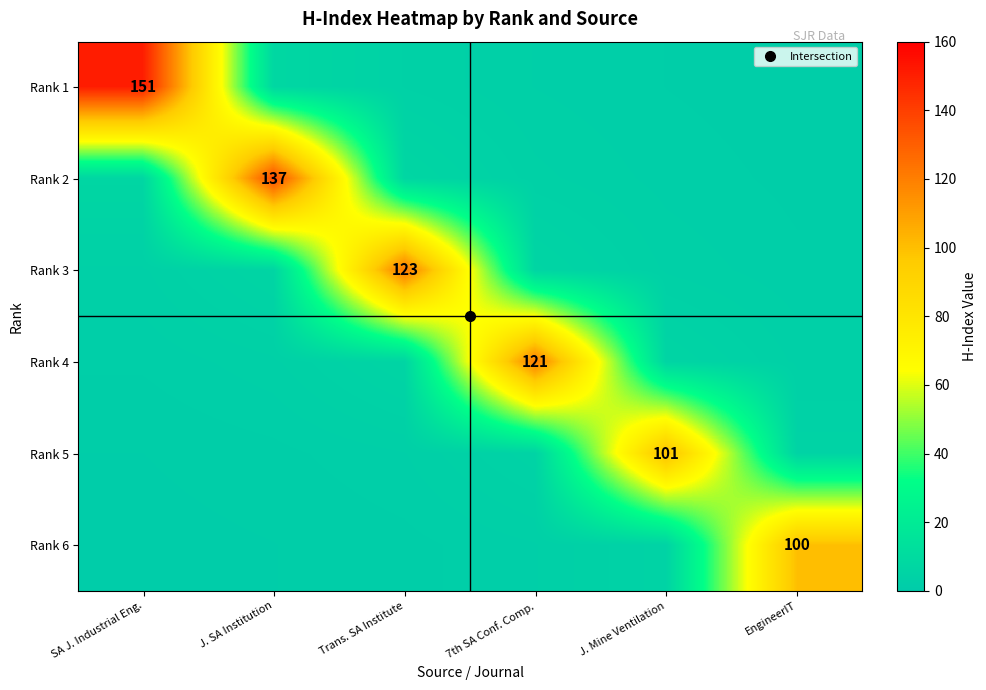

What is the spread (max minus min) of values at 7th SA Conf. Comp.?

118.6